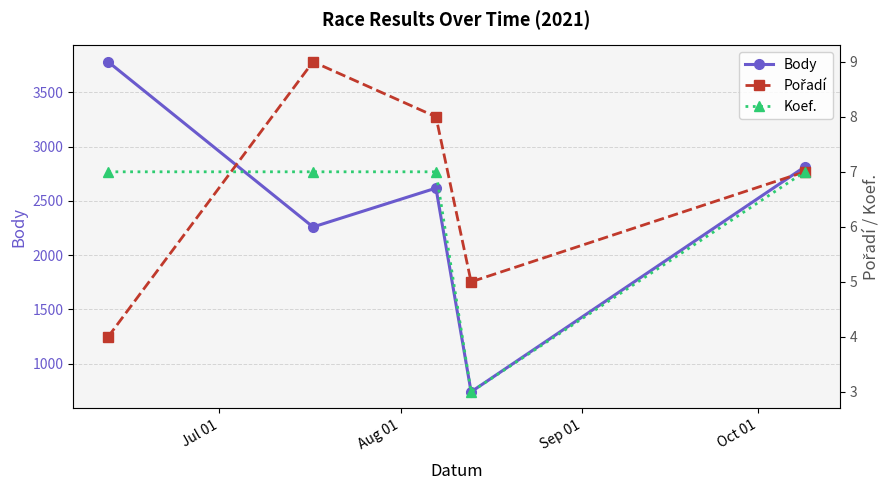

What is the average value of the Body series?

2443